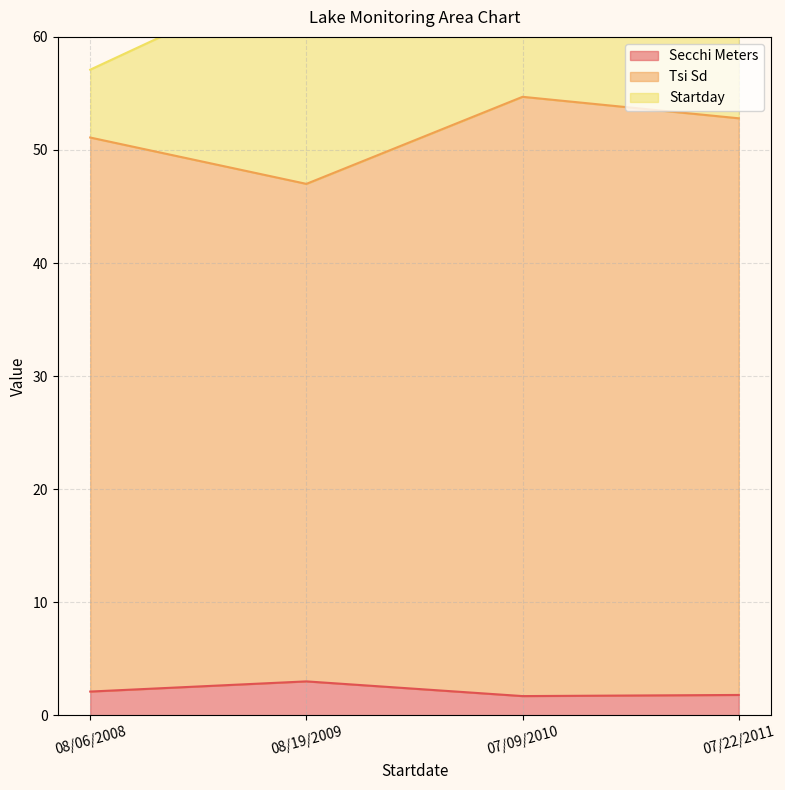

What value does the Secchi Meters series have at 07/22/2011?

1.8